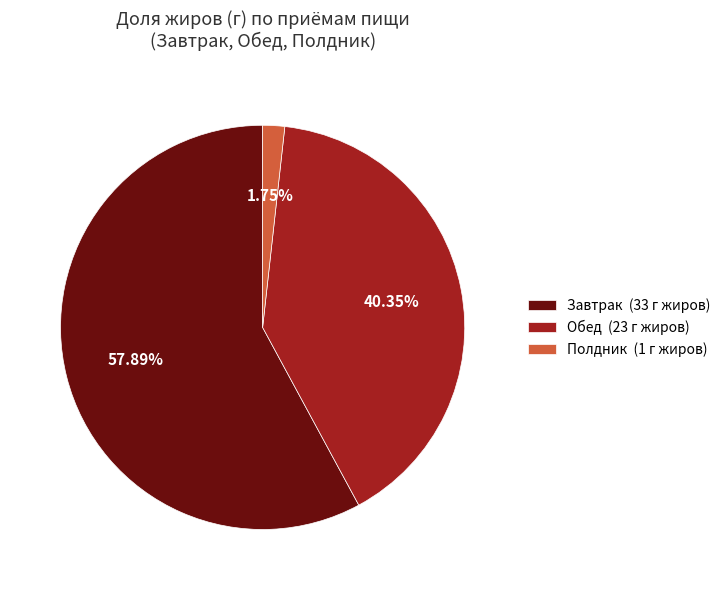

Does Обед represent more than half of the total?

No